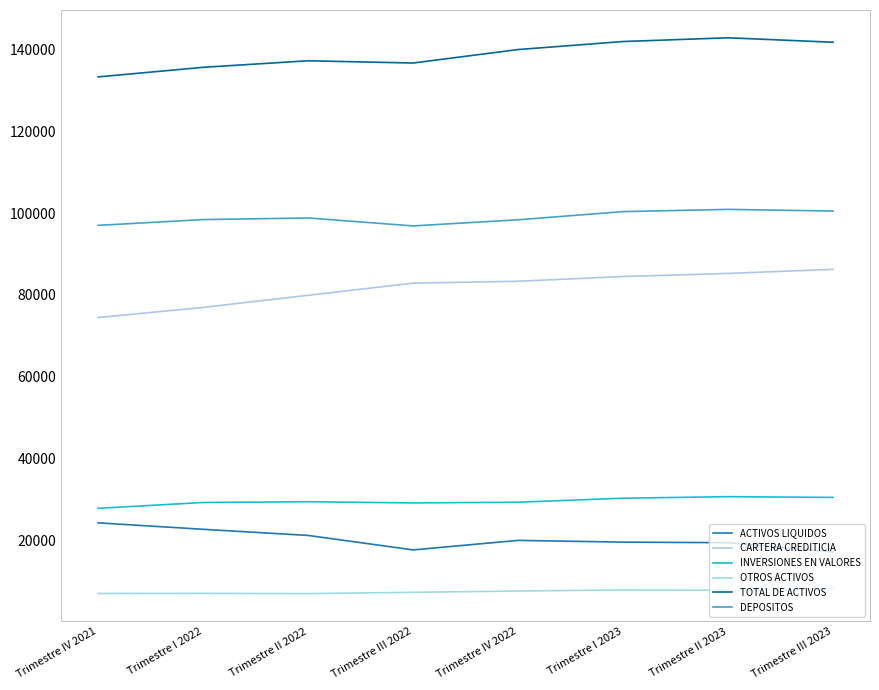

What is the value of the ACTIVOS LIQUIDOS point at the 2nd from the left?

22628.0